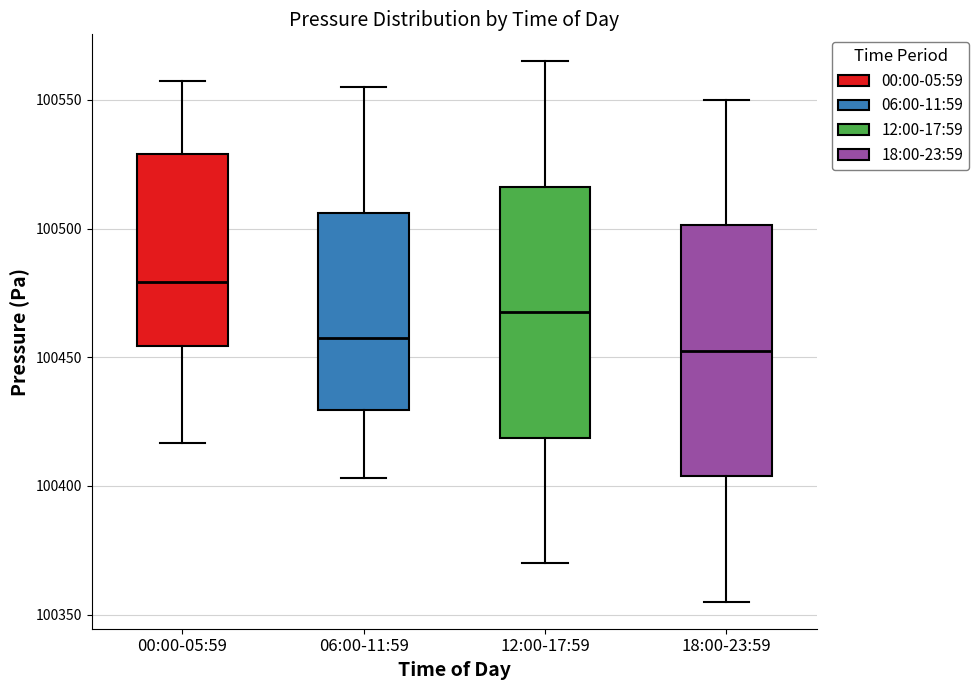

Where does the median line of the box for 06:00-11:59 sit on the y-axis? The values are not printed on the chart, so give them approximately, as read against the axis.

100460